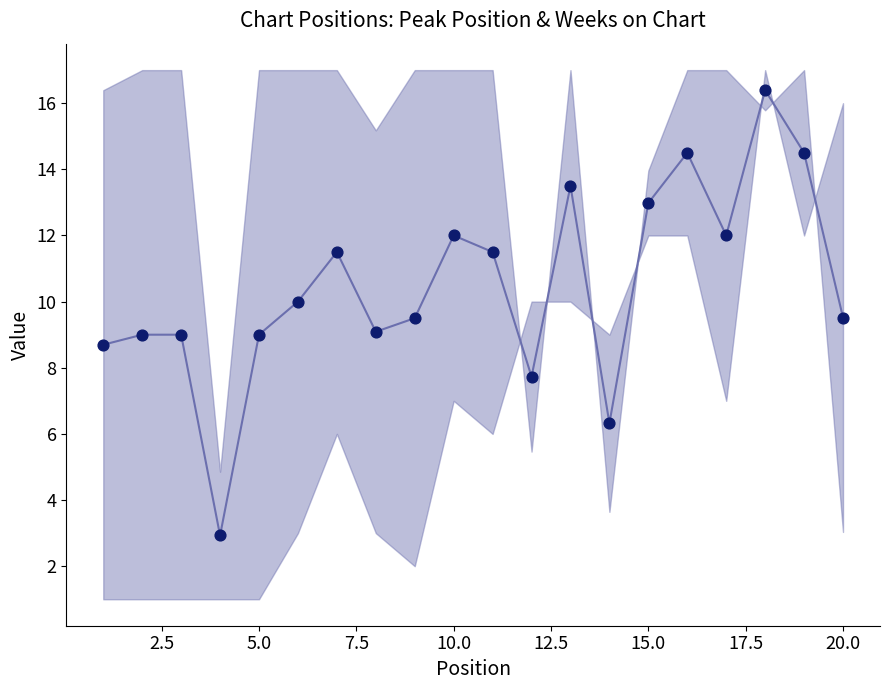

What is the range of Y values (max minus min)?

13.5